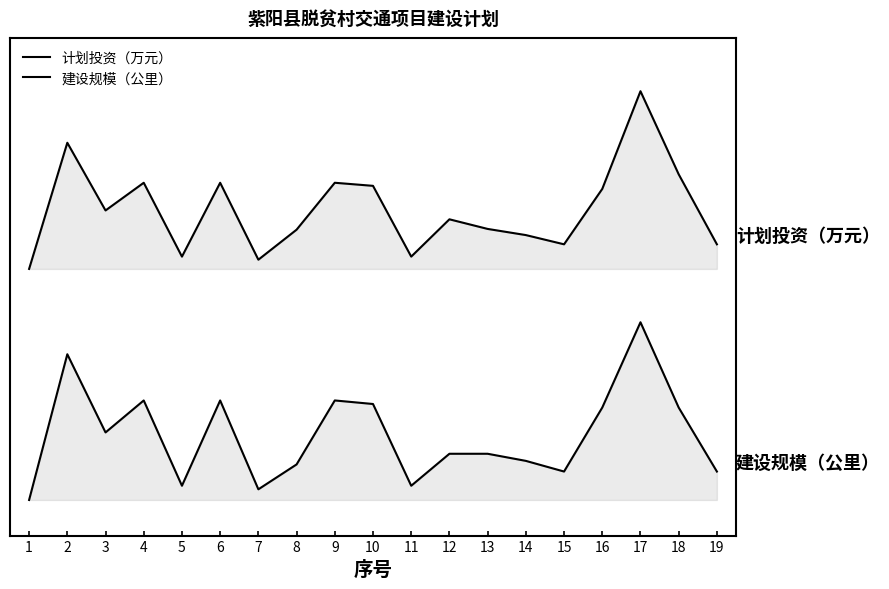

True or false: 建设规模（公里） has a value of 0.2 at 15.

True